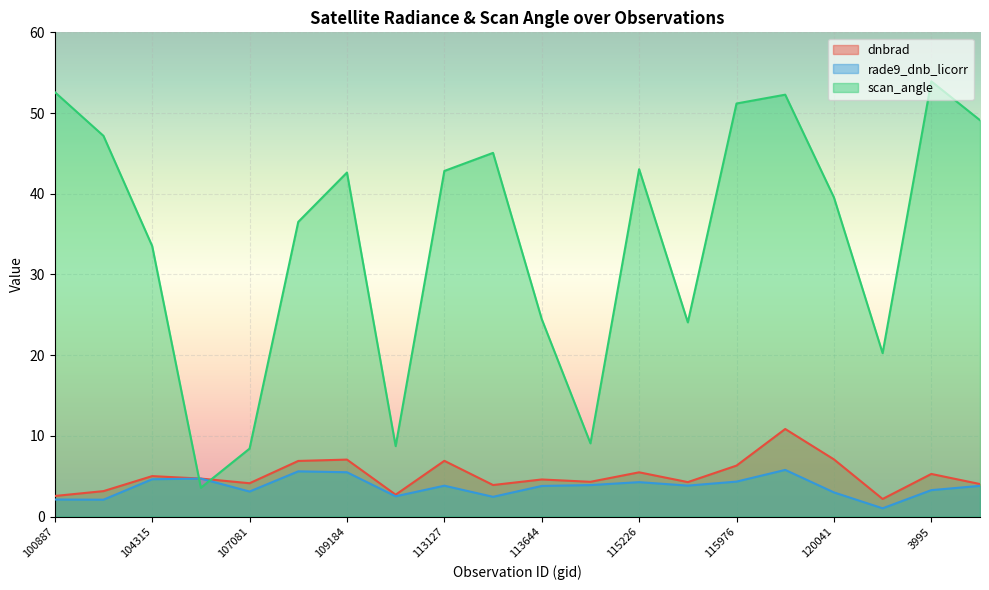

At which category is the sum across all series the highest?

119873